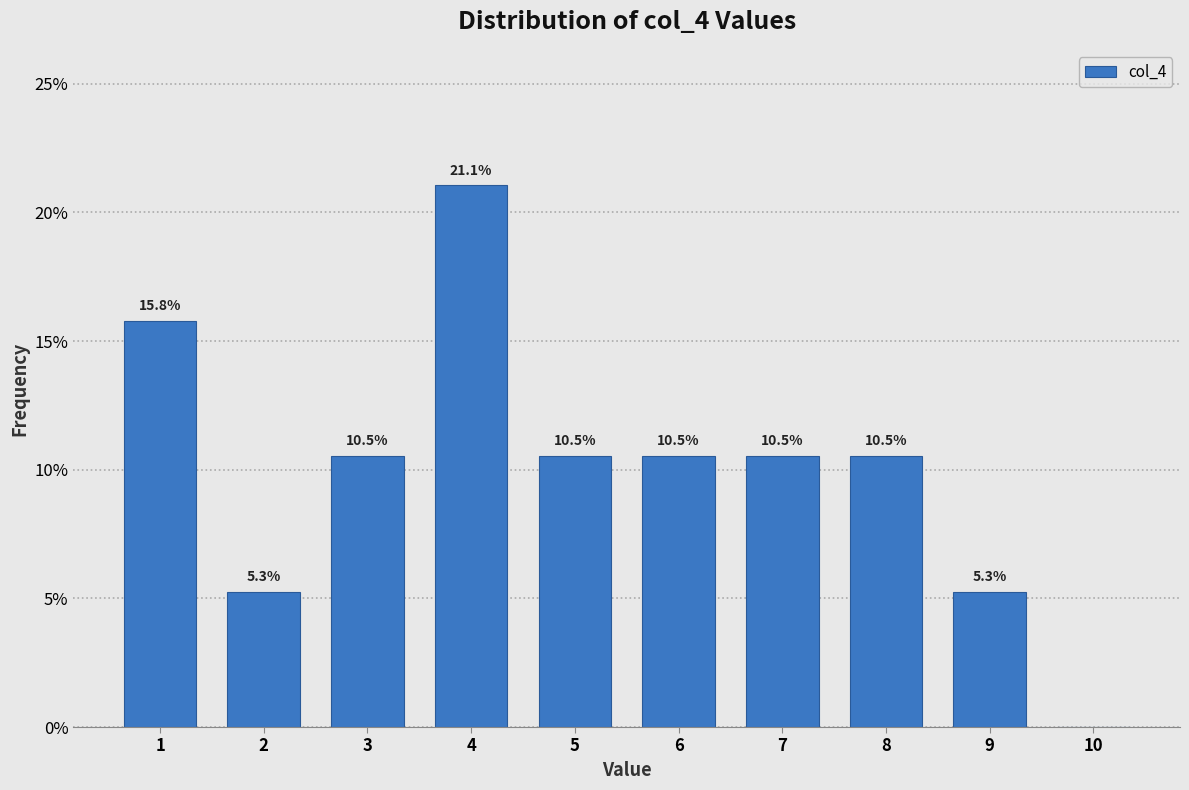

Reading right to left, transcribe all the data shown in this chart.

10=0.0	9=5.3	8=10.5	7=10.5	6=10.5	5=10.5	4=21.1	3=10.5	2=5.3	1=15.8